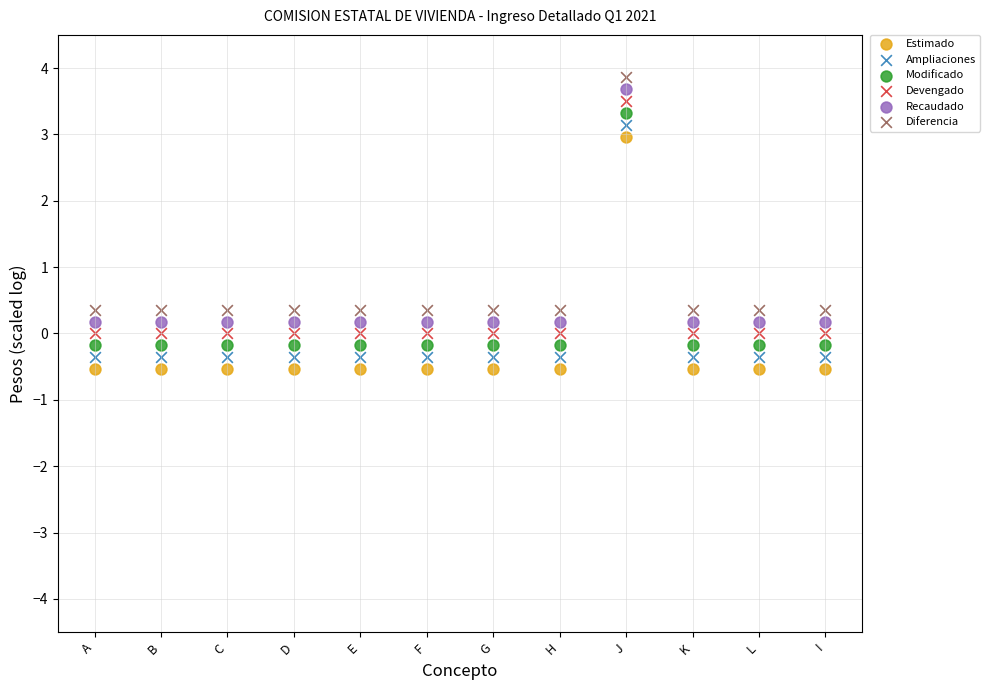

Across all data points, what is the range of Y values (max minus min)?

4.4